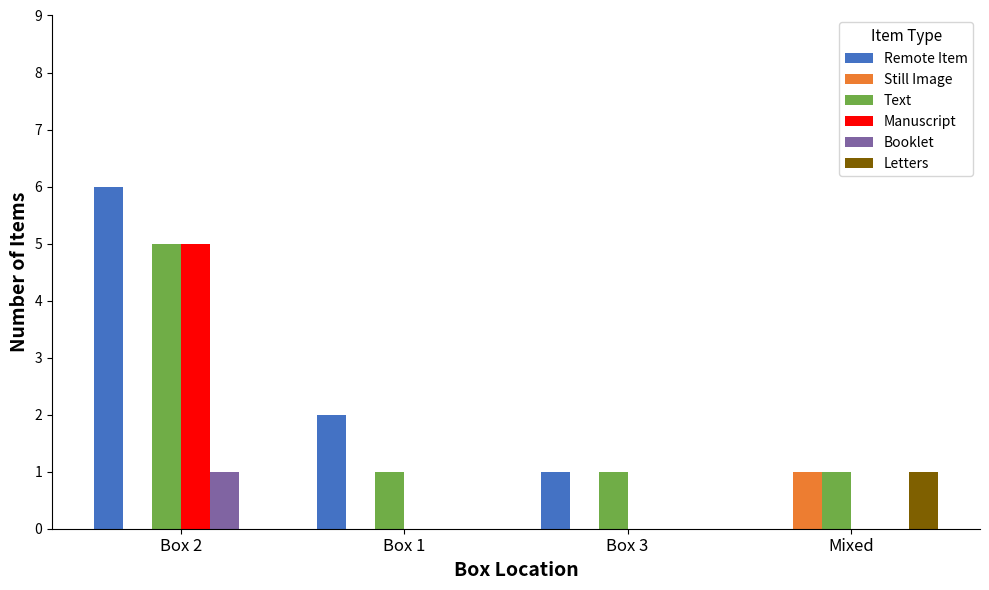

Are the bars grouped side by side (vs. stacked)?

Yes